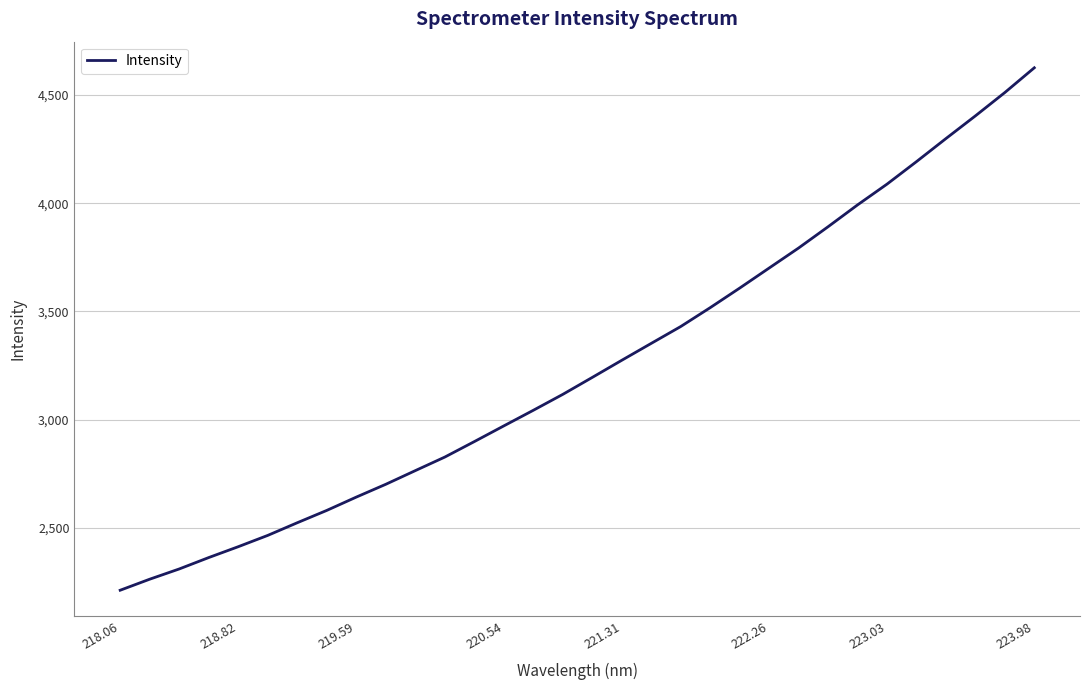

The value at 222.26 is 5818.9. True or false?

False